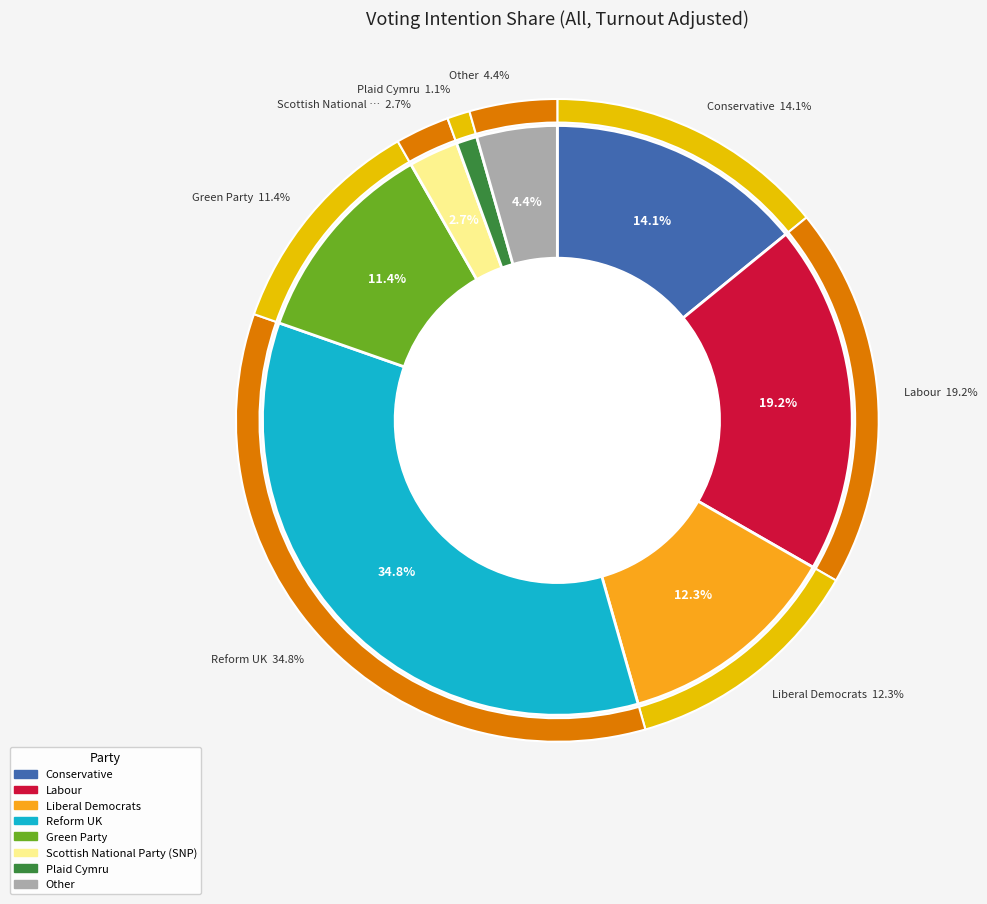

How many slices are in this pie chart?

8